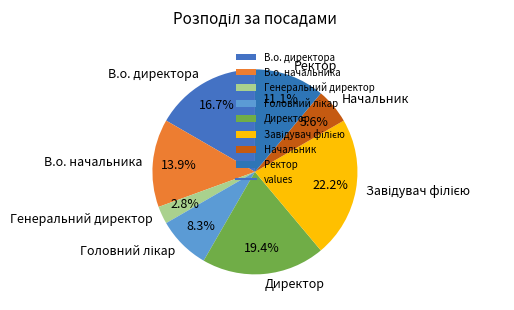

Is there a majority slice in this chart?

No